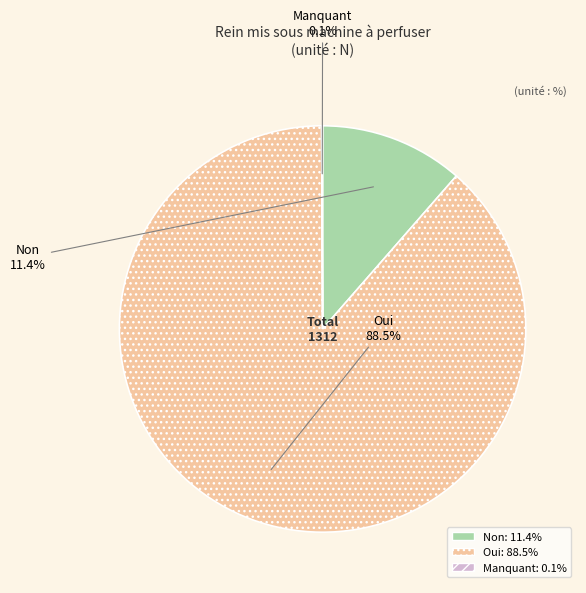

What is the largest slice in the pie chart?

Oui